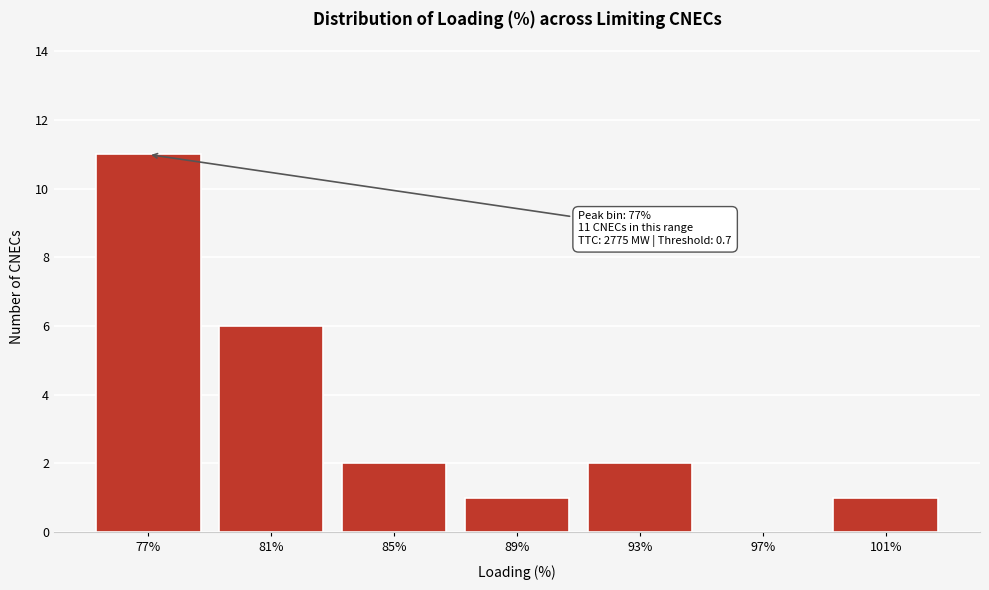

Which range on the x-axis has the tallest bar?

75 to 79